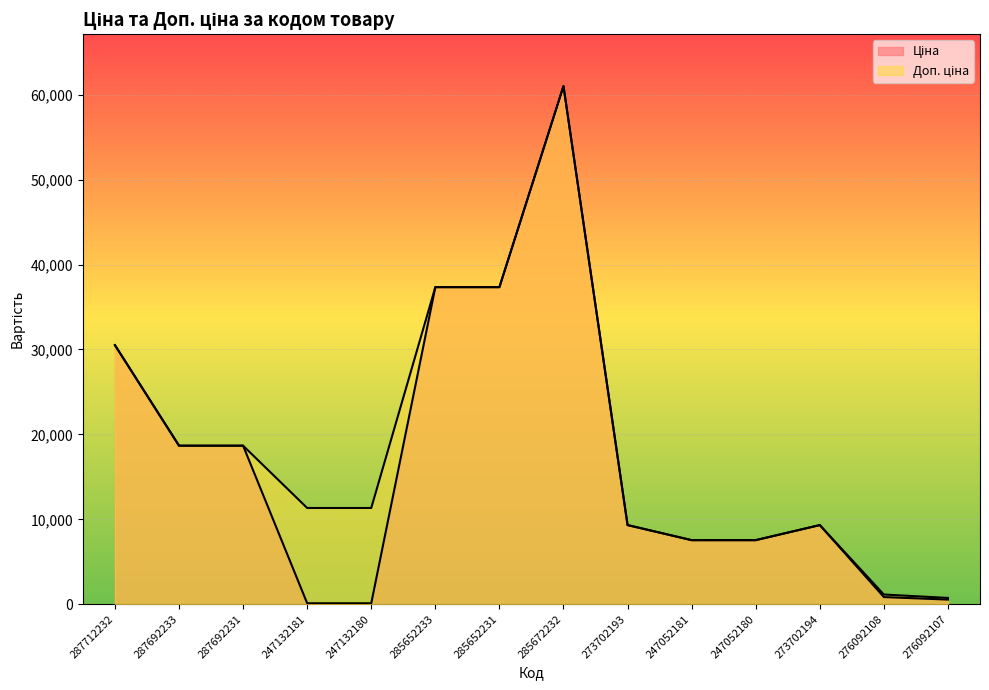

What is the highest value of the Доп. ціна series?

61024.7